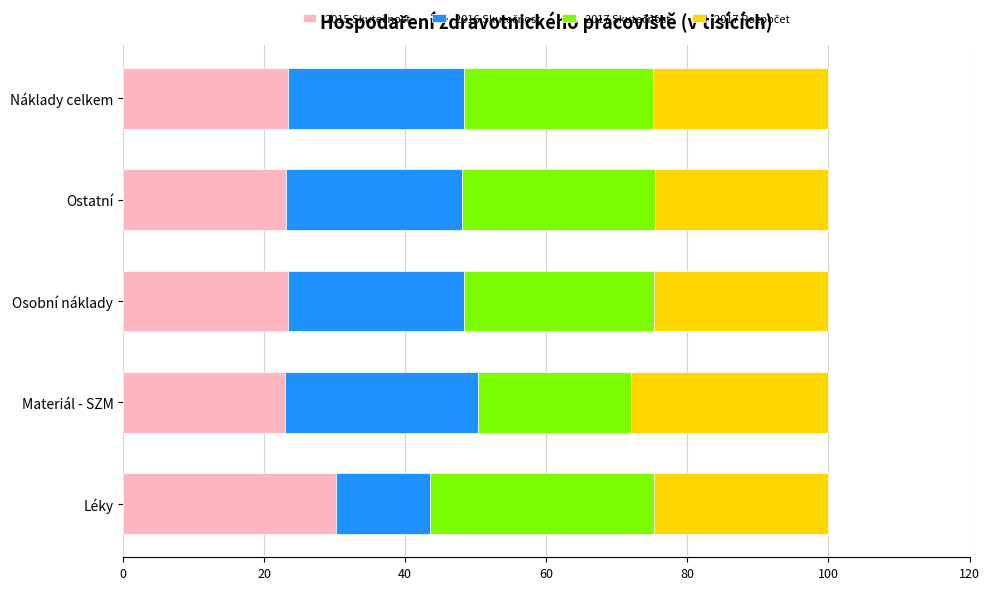

What is the total value across all series at Osobní náklady?

100.0